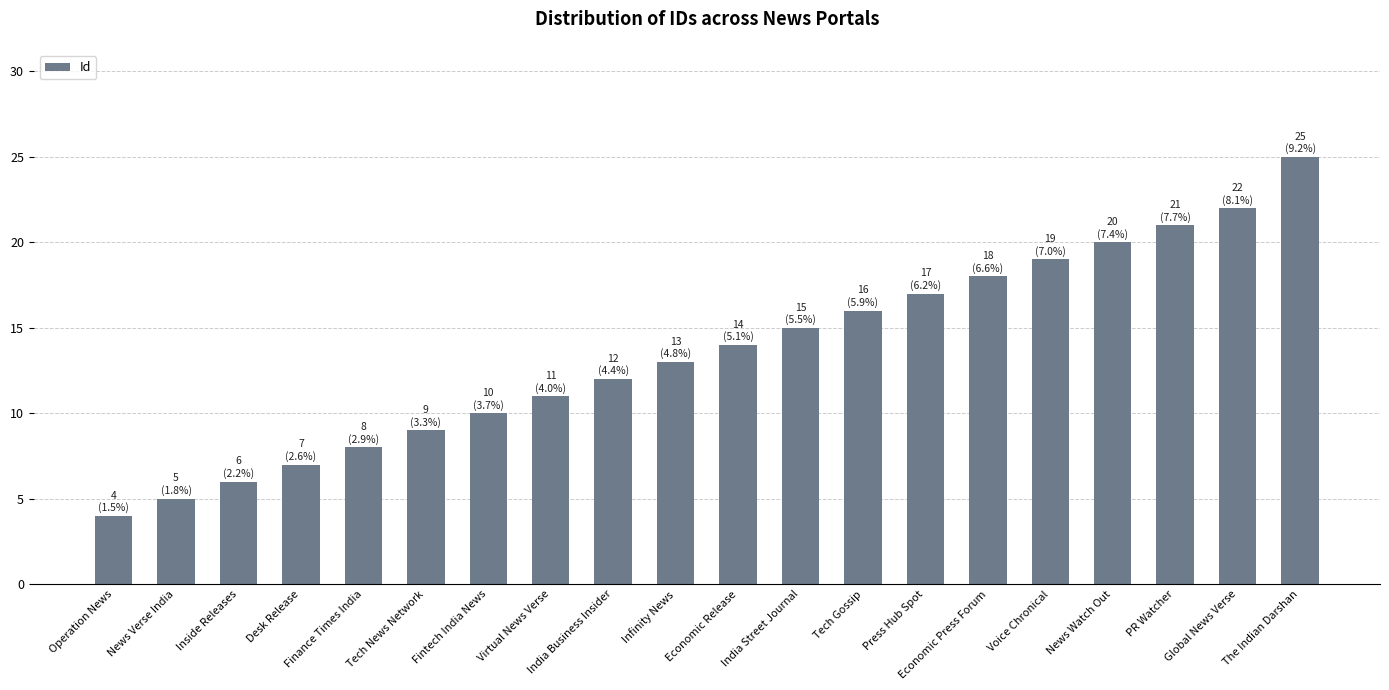

List the labels in order of value, largest first.

The Indian Darshan, Global News Verse, PR Watcher, News Watch Out, Voice Chronical, Economic Press Forum, Press Hub Spot, Tech Gossip, India Street Journal, Economic Release, Infinity News, India Business Insider, Virtual News Verse, Fintech India News, Tech News Network, Finance Times India, Desk Release, Inside Releases, News Verse India, Operation News